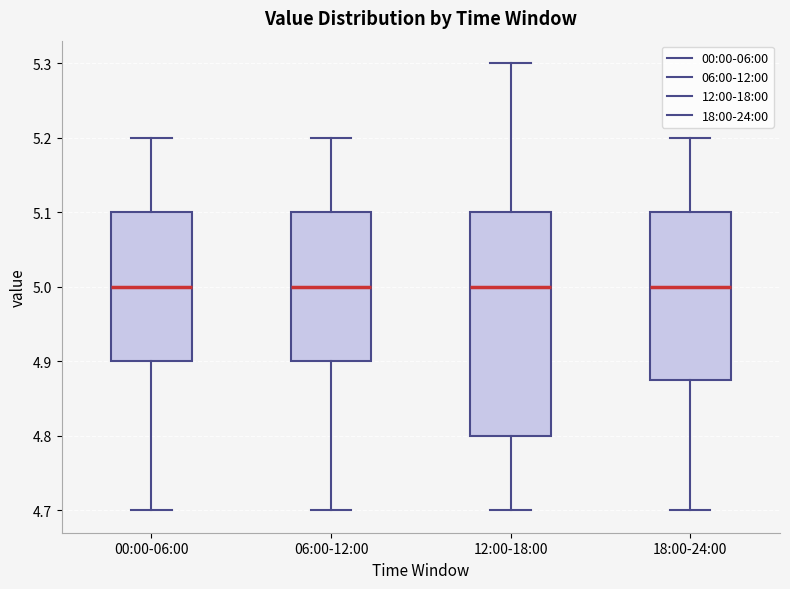

Reading left to right, transcribe this box plot: for each box, give where its median line is, the range the box spans, and where its two whiskers end, as read against the y-axis. The values are not printed on the chart, so give them approximately, as read against the axis.

00:00-06:00: median 5.00, box 4.90 to 5.10, whiskers 4.70 to 5.20
06:00-12:00: median 5.00, box 4.90 to 5.10, whiskers 4.70 to 5.20
12:00-18:00: median 5.00, box 4.80 to 5.10, whiskers 4.70 to 5.30
18:00-24:00: median 5.00, box 4.88 to 5.10, whiskers 4.70 to 5.20